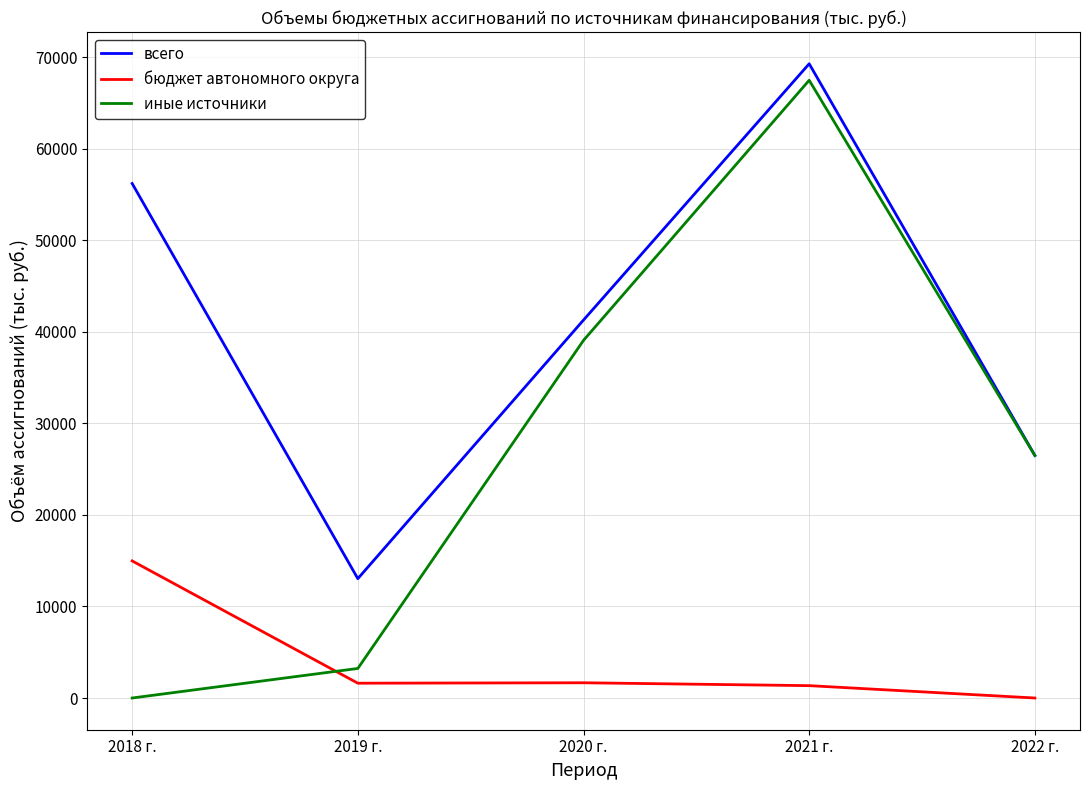

True or false: всего and бюджет автономного округа intersect in this chart.

False